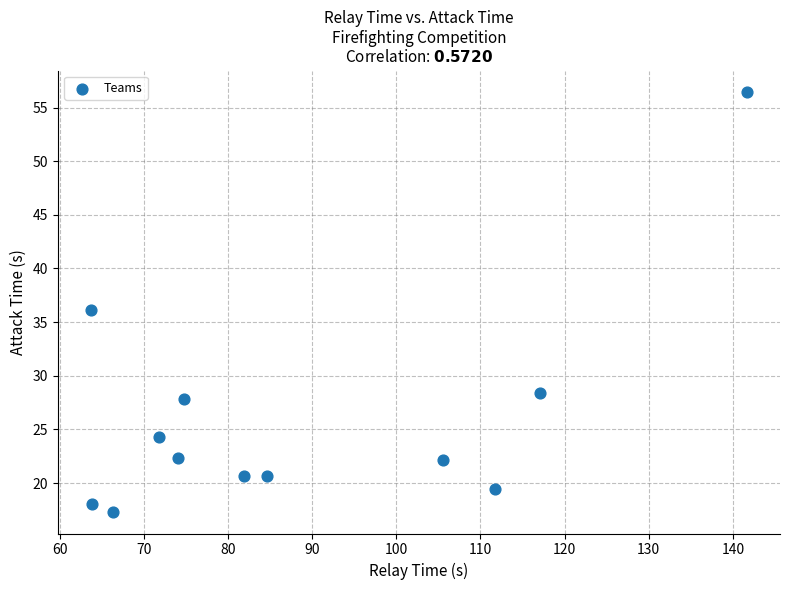

What is the average X value?

88.1